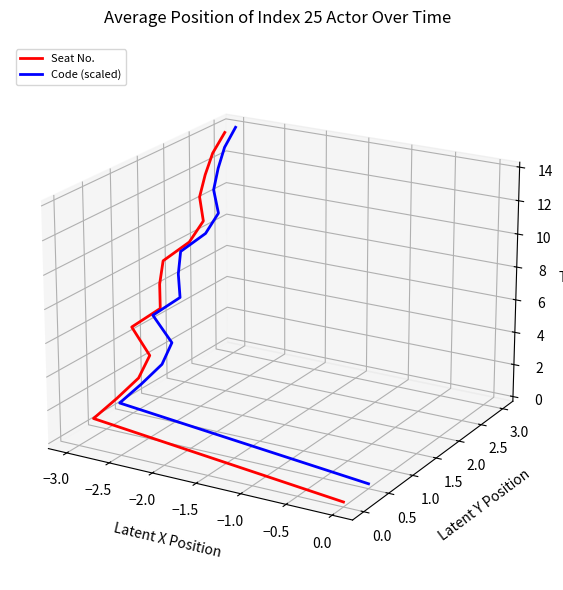

At how many categories does at least one series exceed 0?

9